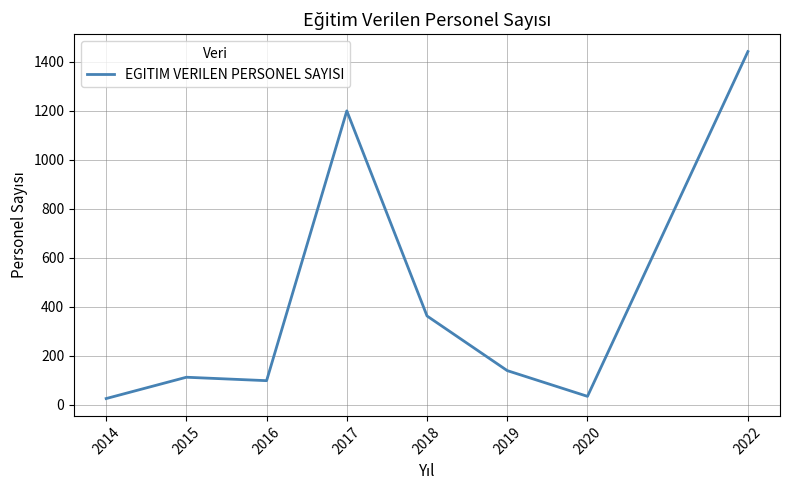

What is the difference between the values at 2015 and 2019?

27